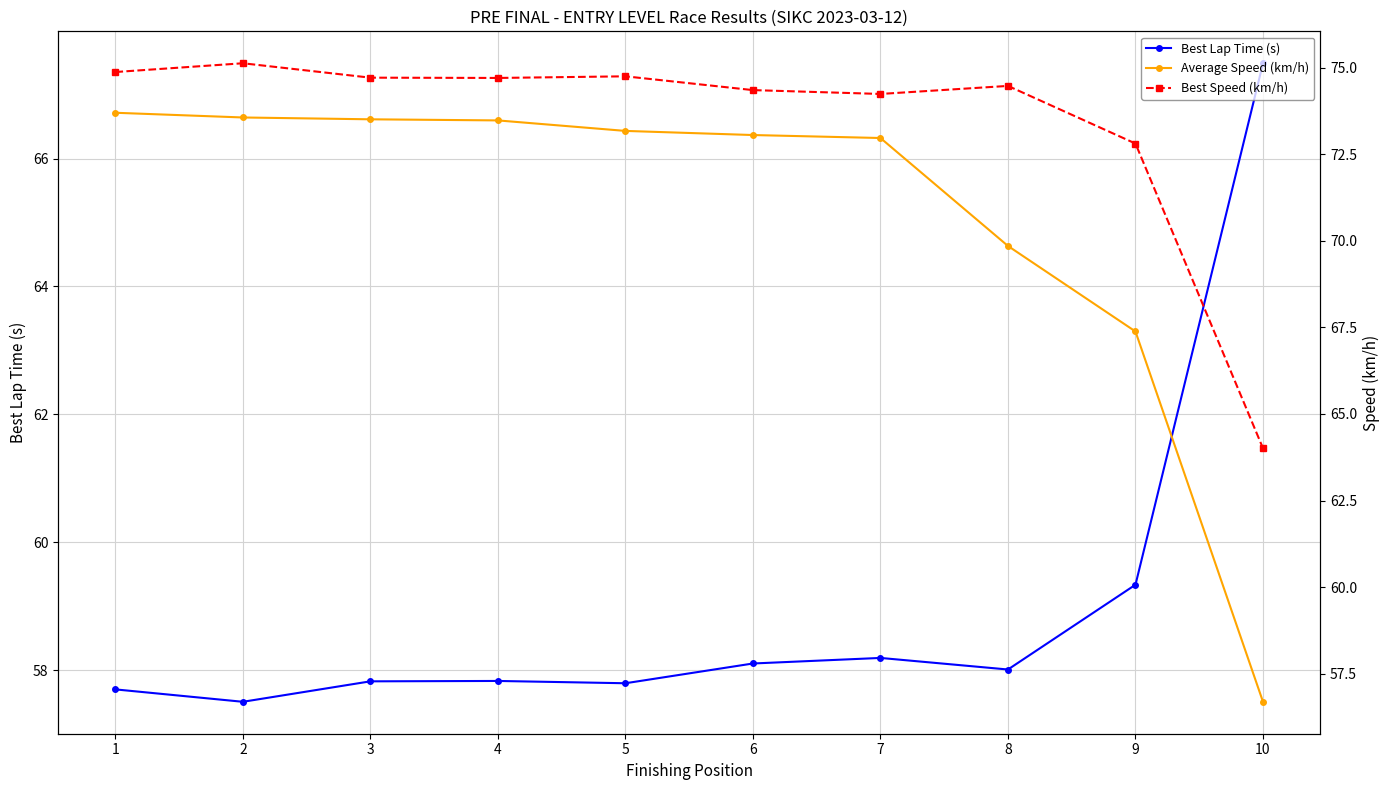

What is the difference between the second highest and second lowest values in the Average Speed (km/h) series?

6.2